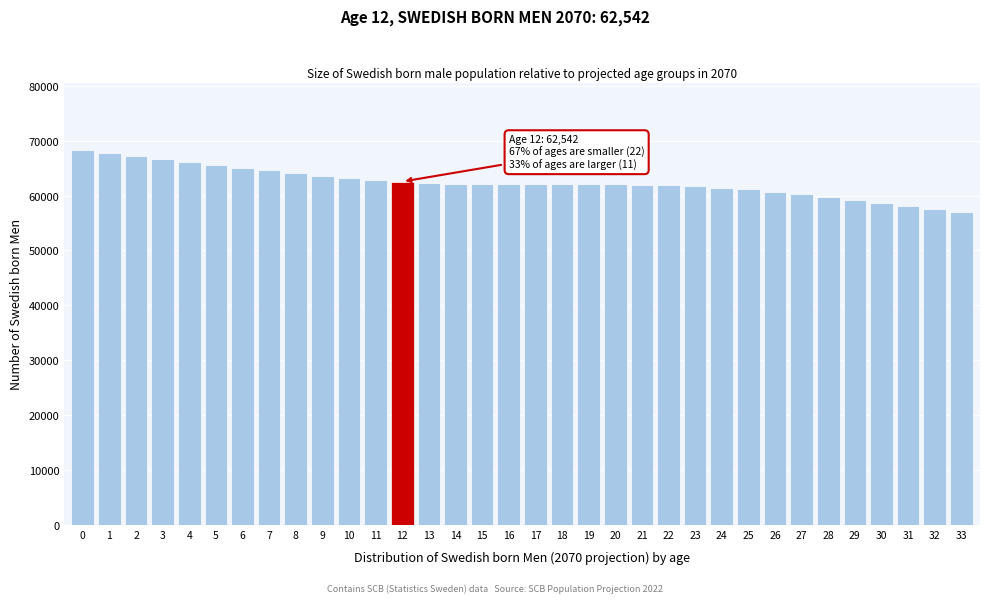

The value at 25 is 106776. True or false?

False